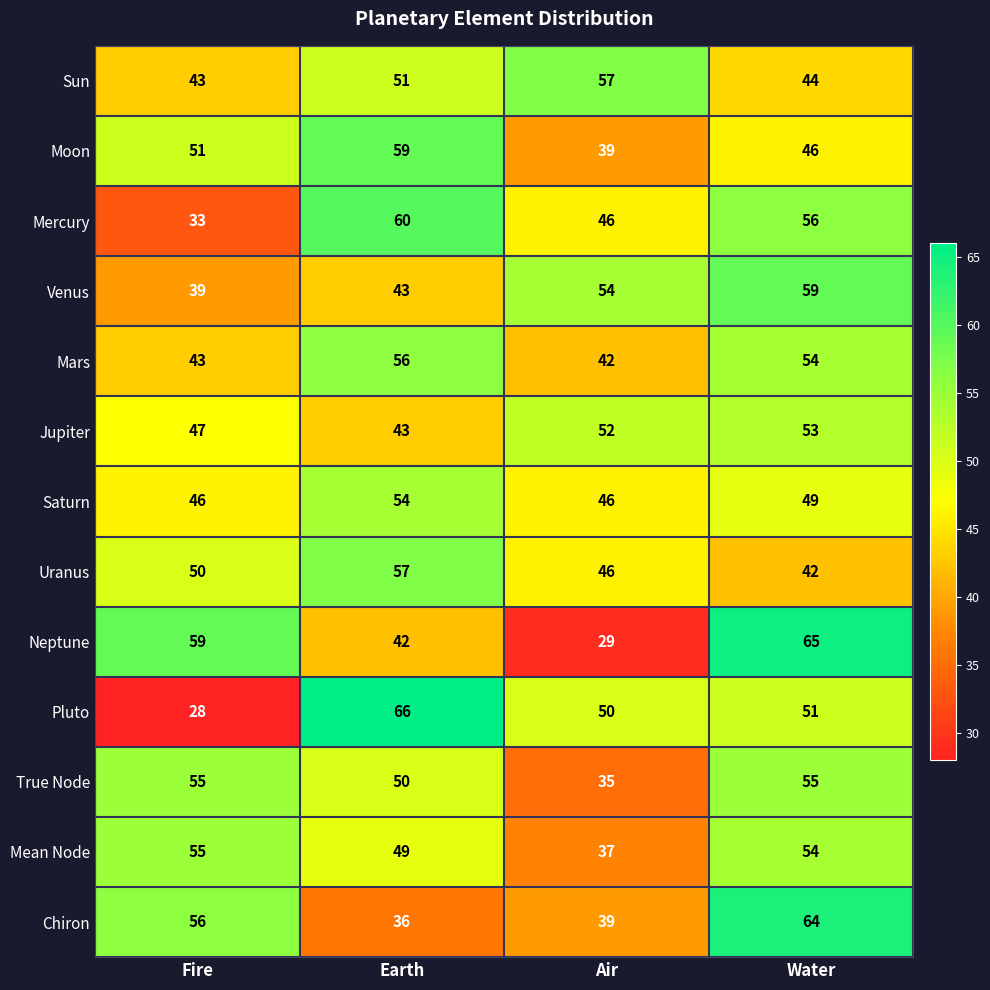

At how many categories does at least one series exceed 63?

2